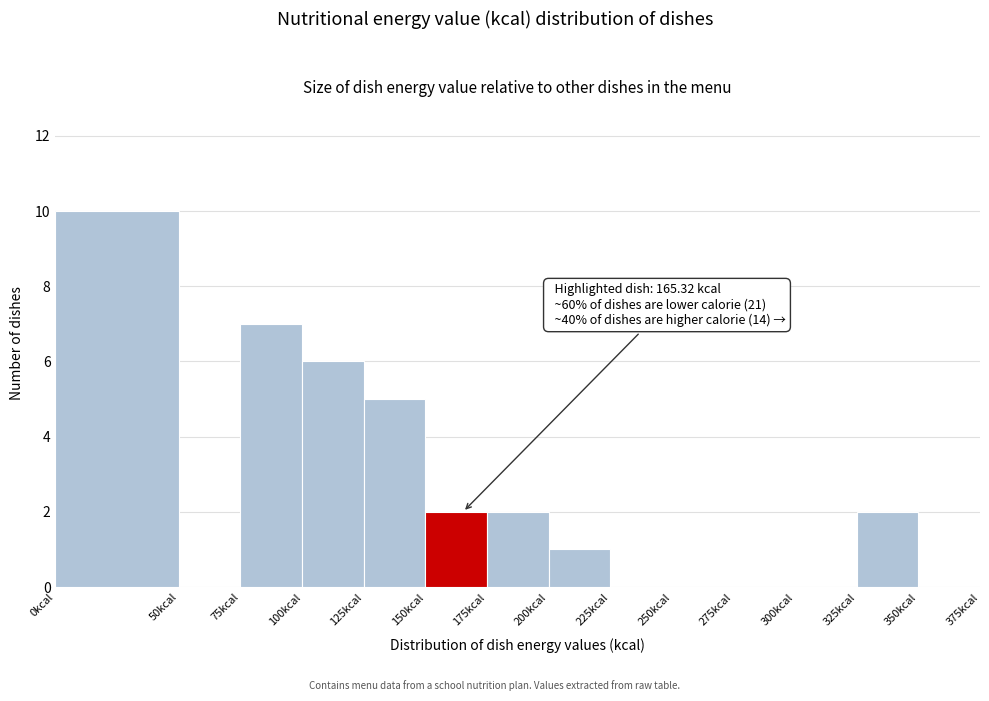

Which range on the x-axis has the tallest bar?

0 to 50